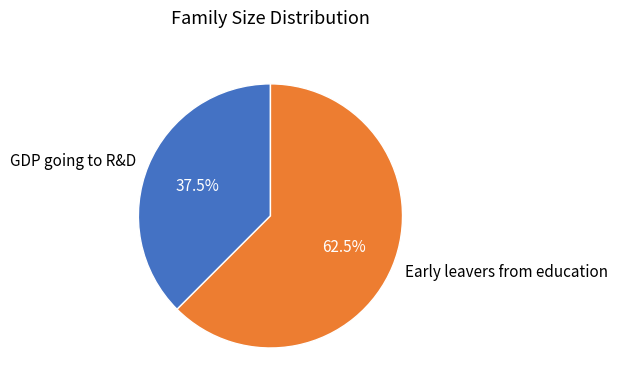

How many slices are in this pie chart?

2